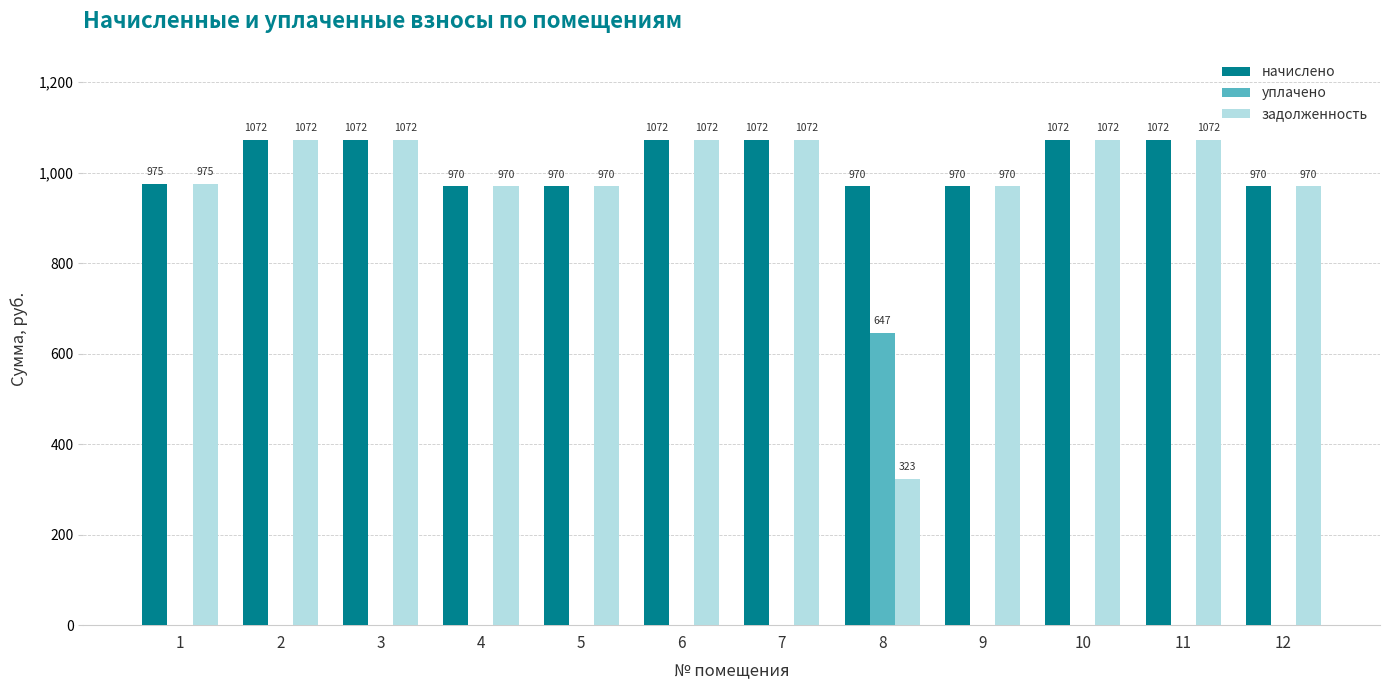

How many series are shown in this chart?

3